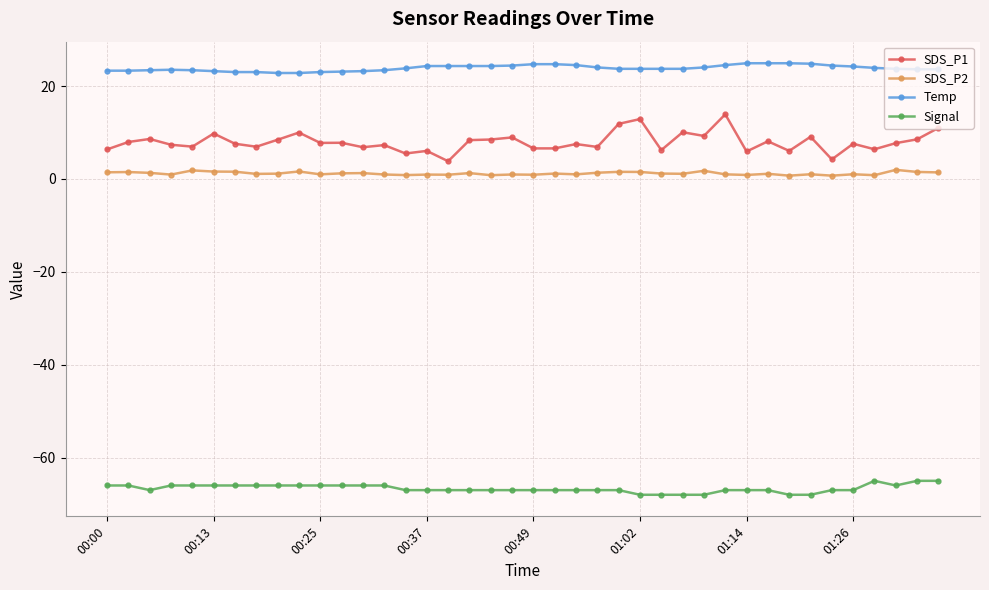

How many distinct data groups are displayed?

4